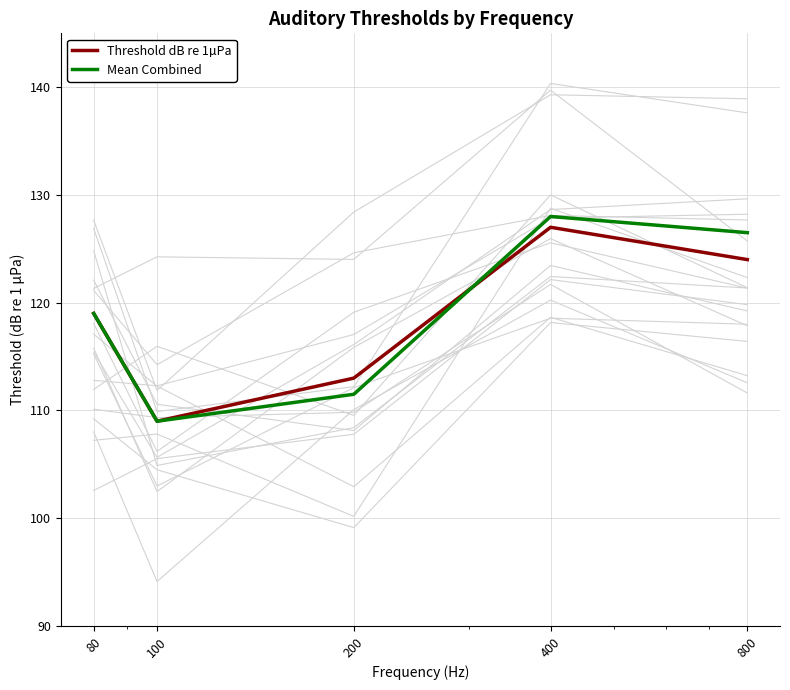

List the series in order of their overall mean, lowest first.

Threshold dB re 1µPa, Mean Combined